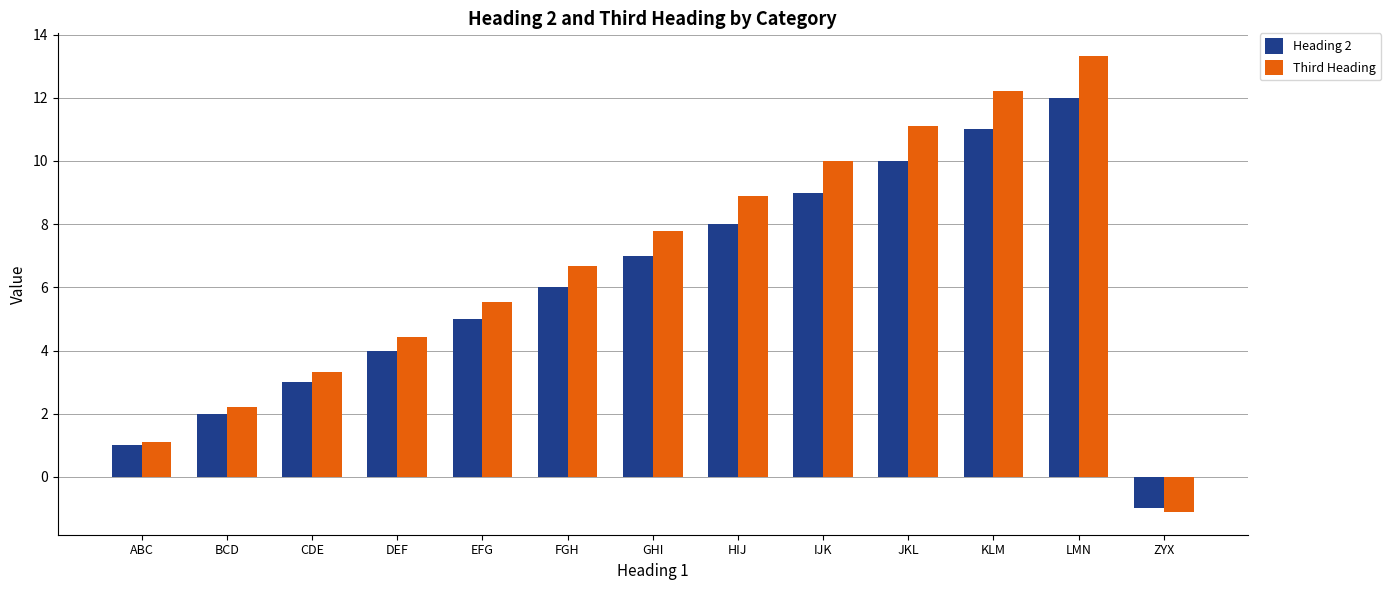

True or false: Heading 2 has a value of -1.0 at ZYX.

True